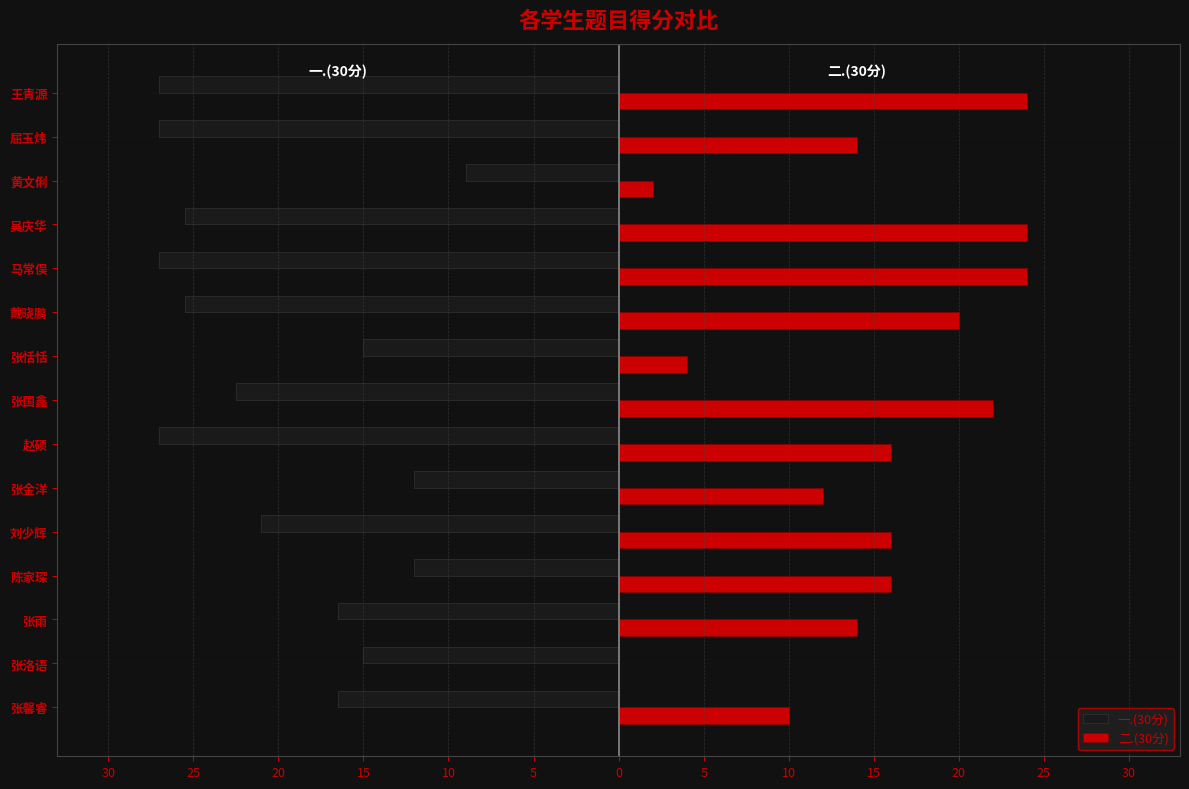

What is the label of the 5th bar from the right?

马常俣